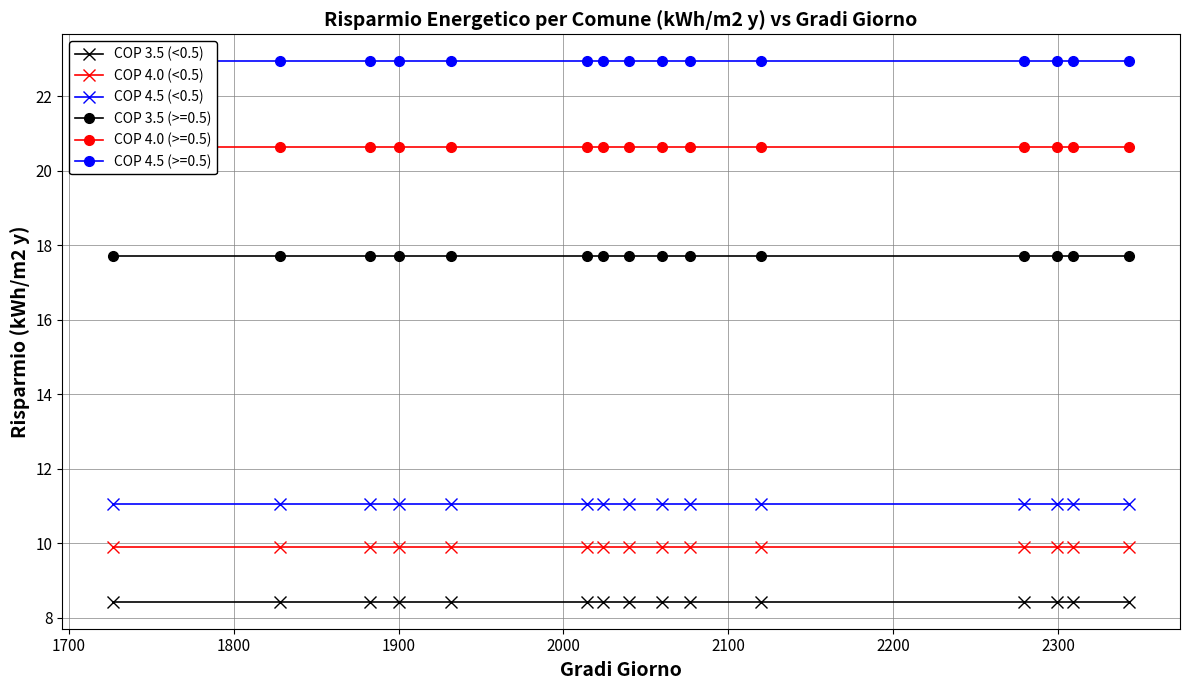

List the series in order of their peak value, highest first.

COP 4.5 (<0.5), COP 4.0 (<0.5), COP 3.5 (<0.5)